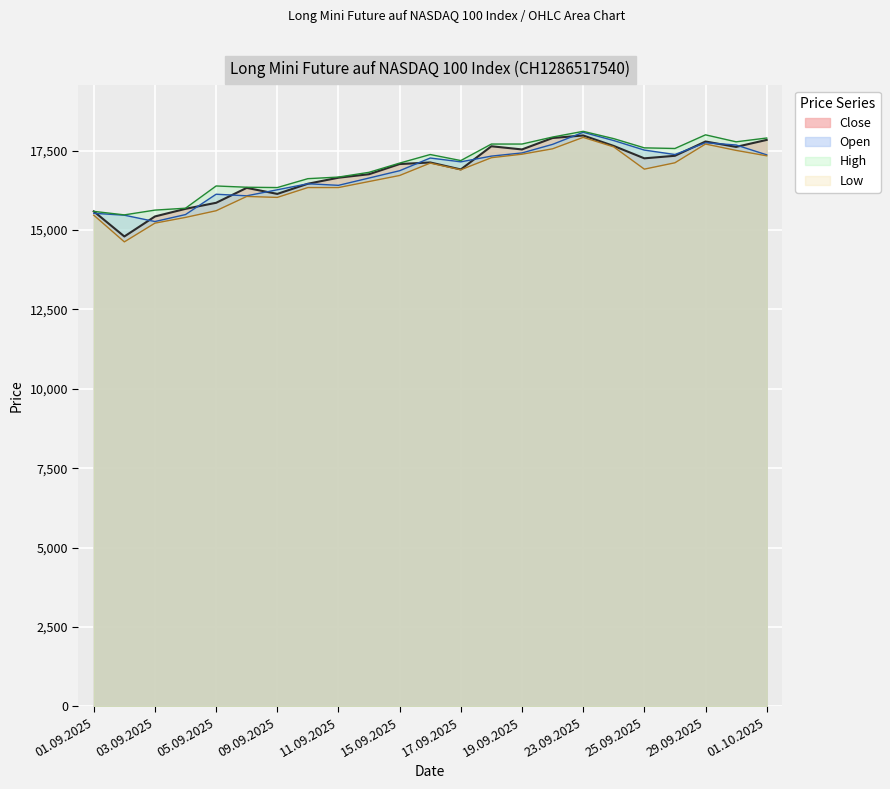

Rank the series at 04.09.2025 from lowest to highest value.

Low, Open, Close, High